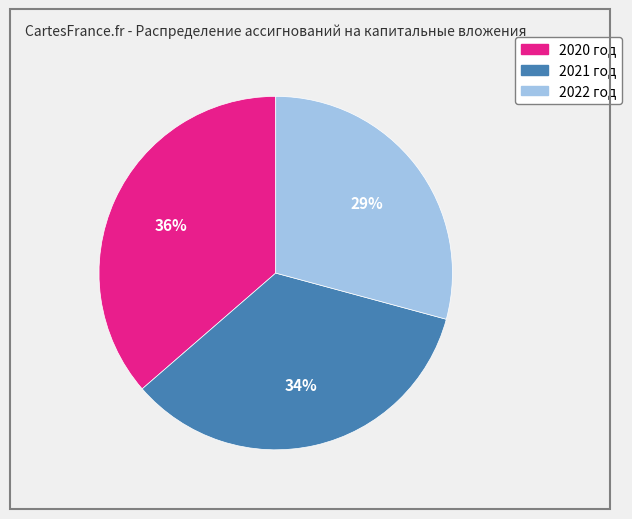

The 2021 год slice represents 34% of the pie. True or false?

True